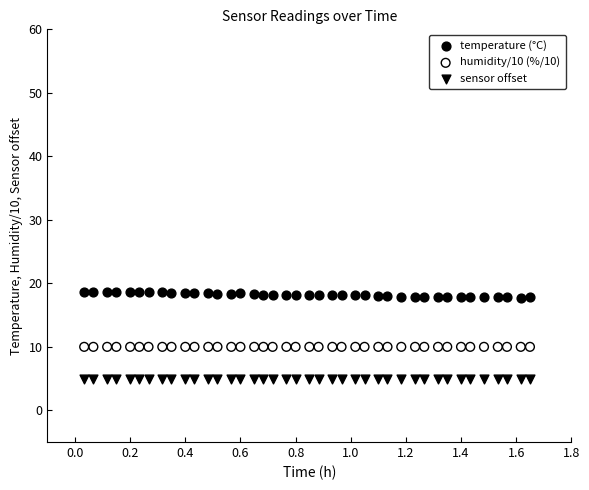

Which series reaches the maximum Y coordinate?

temperature (°C)